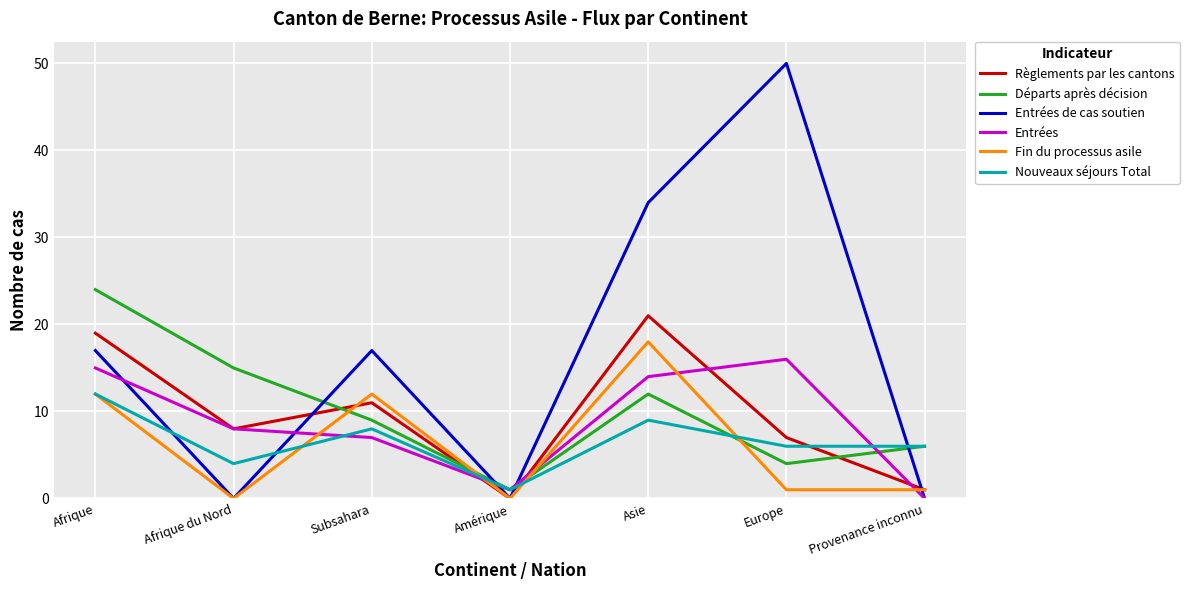

Rank the series by their maximum value, from highest to lowest.

Entrées de cas soutien, Départs après décision, Règlements par les cantons, Fin du processus asile, Entrées, Nouveaux séjours Total